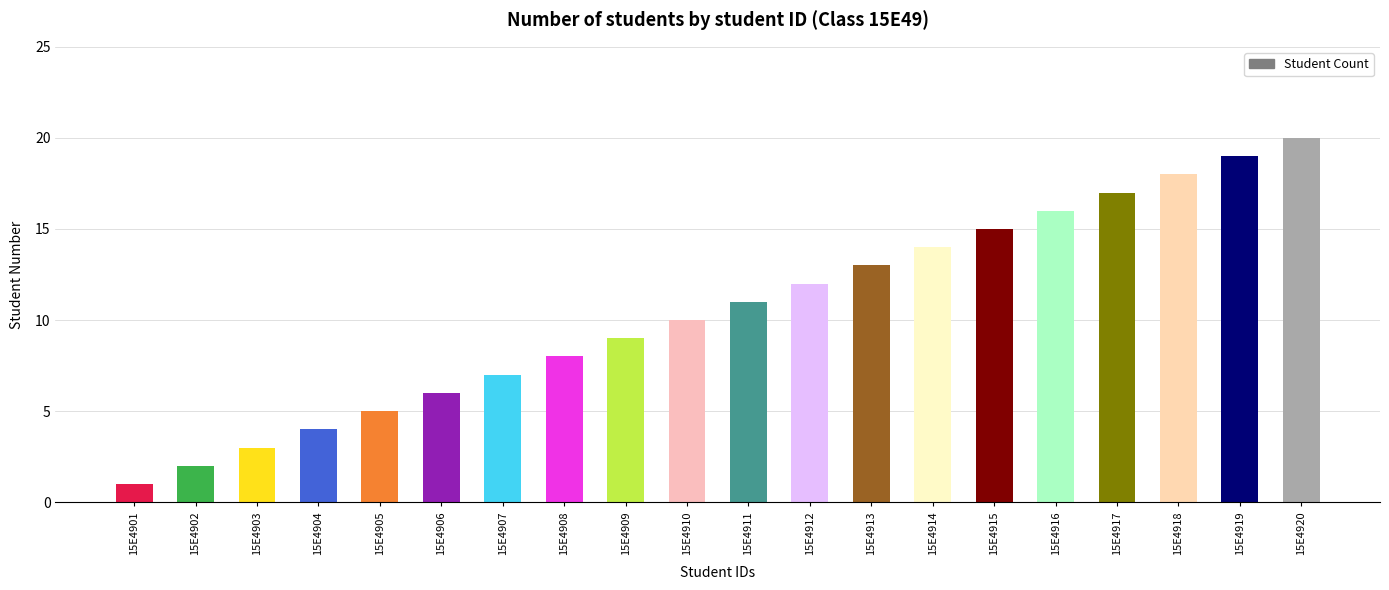

Where is the data nearest to the value 10?

15E4910